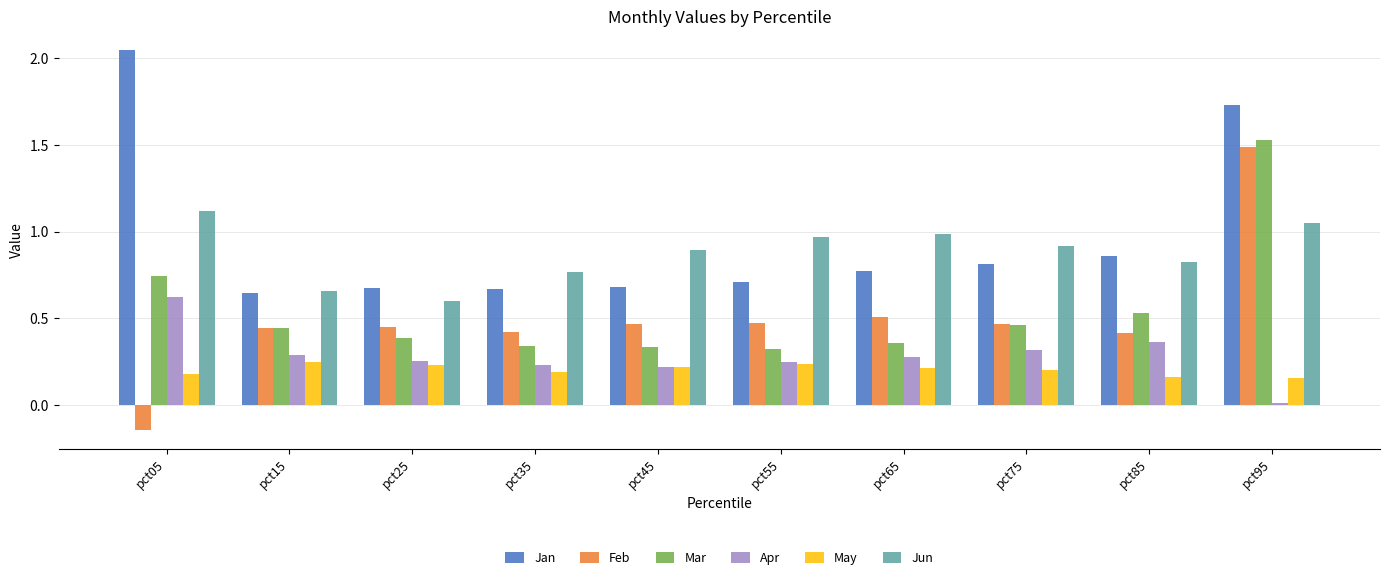

Between pct05 and pct25, which series saw the biggest shift?

Jan